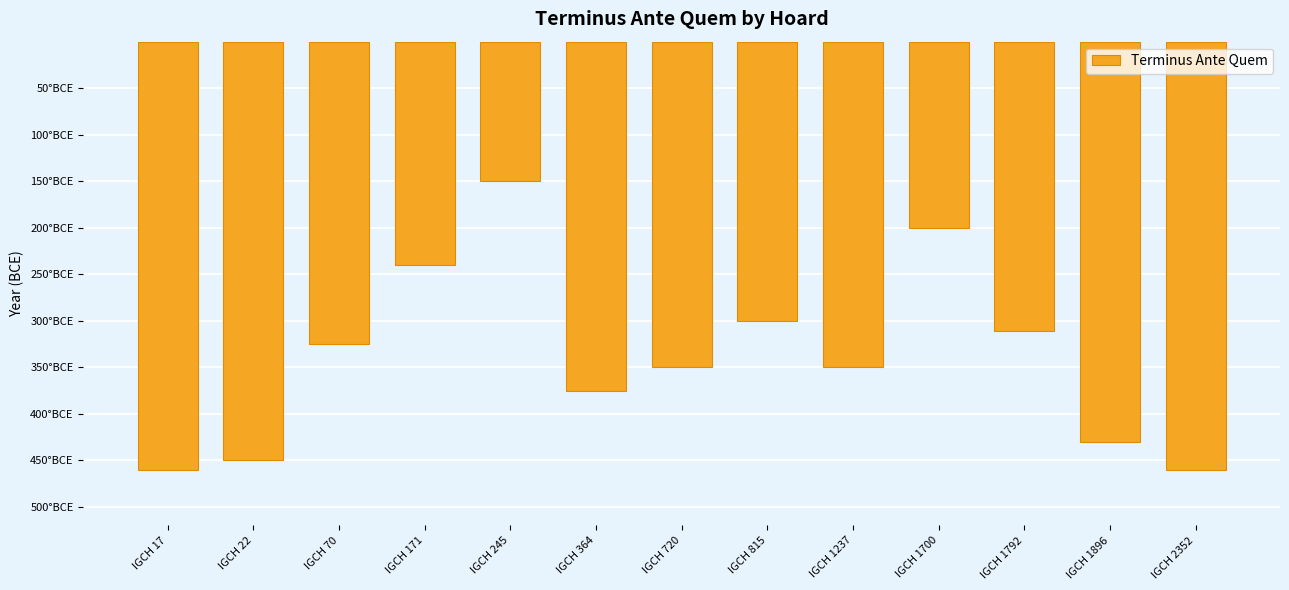

What is the difference between the maximum and minimum values?

310